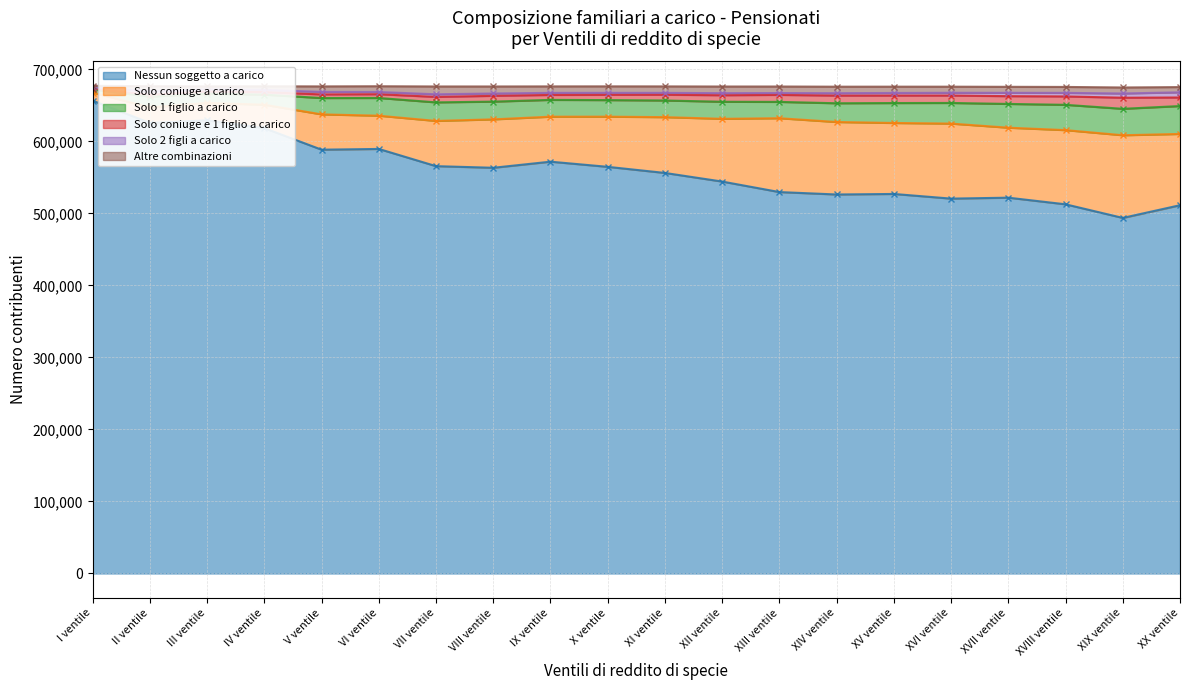

At which label does Nessun soggetto a carico reach its peak?

I ventile